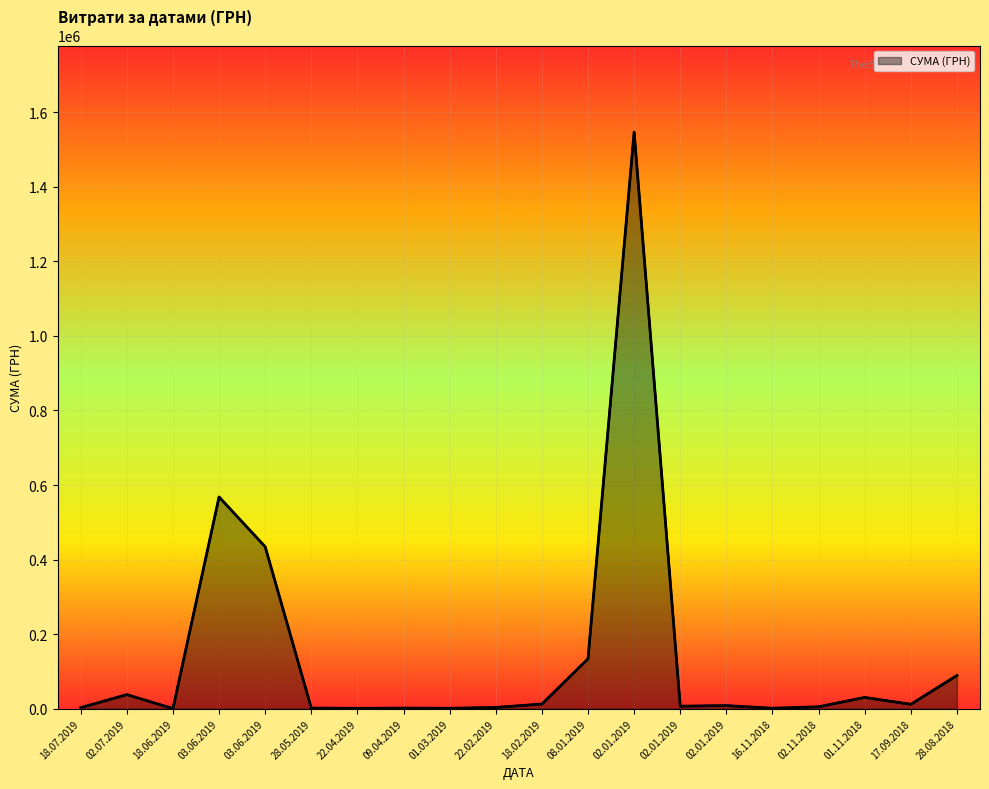

What is the value of the 11th point from the left?

12619.8